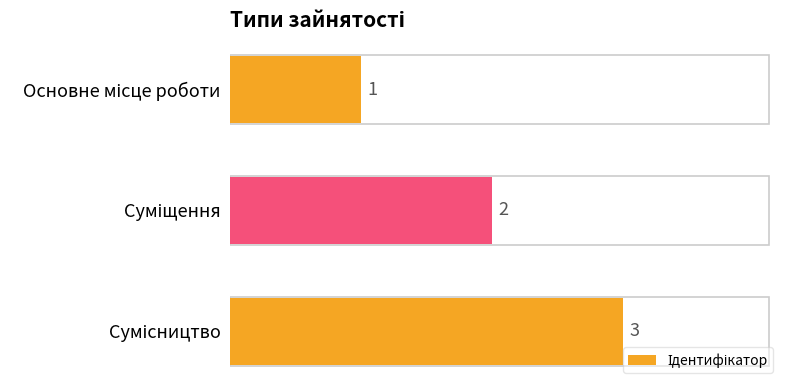

How many data points are less than 2?

1